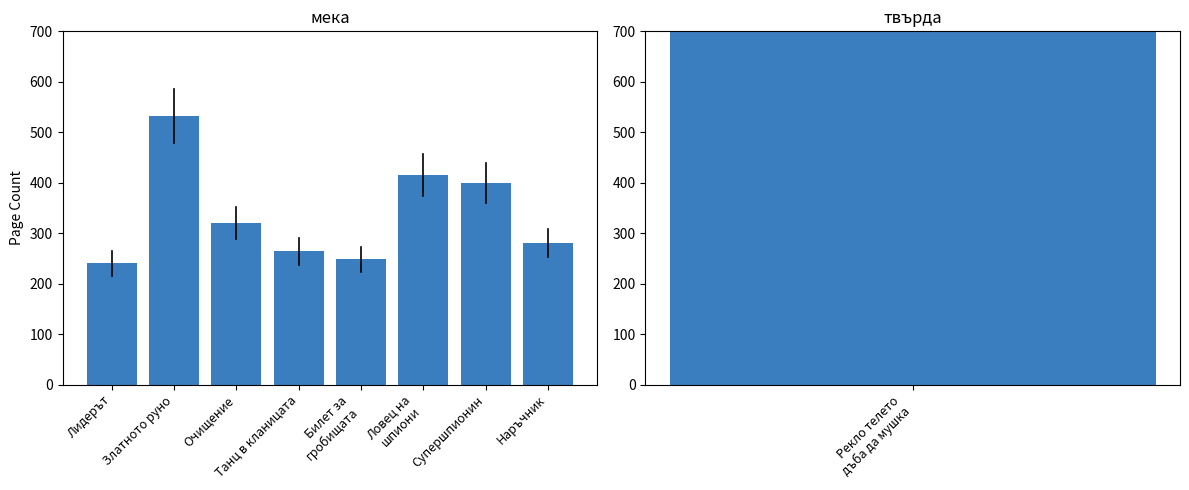

How many values are below 320?

4